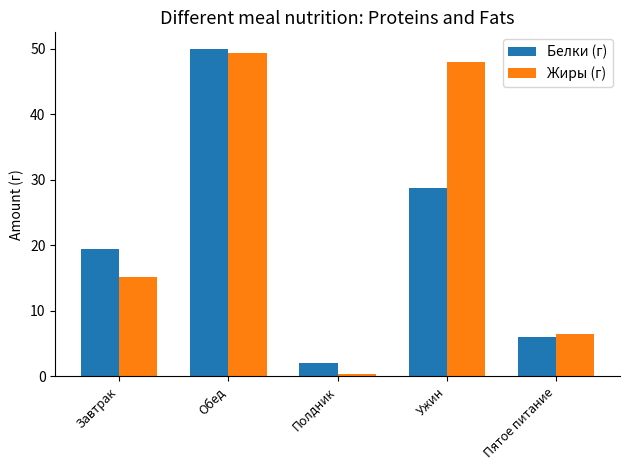

Which category has the lowest value across all series?

Полдник